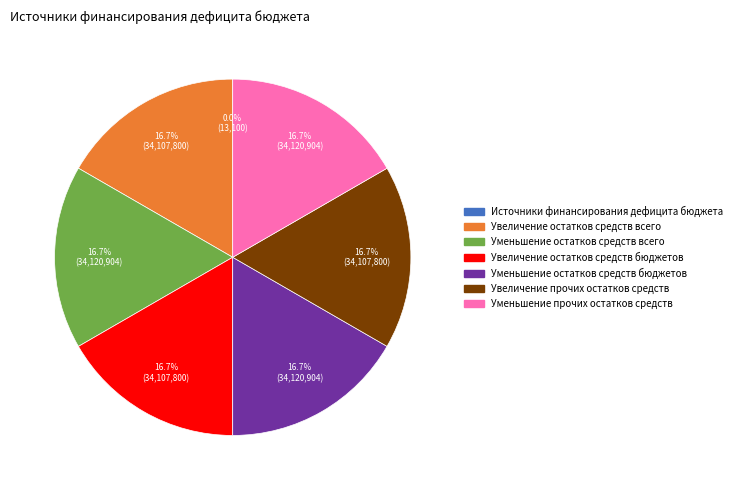

Does Уменьшение остатков средств всего account for over 50% of the chart?

No